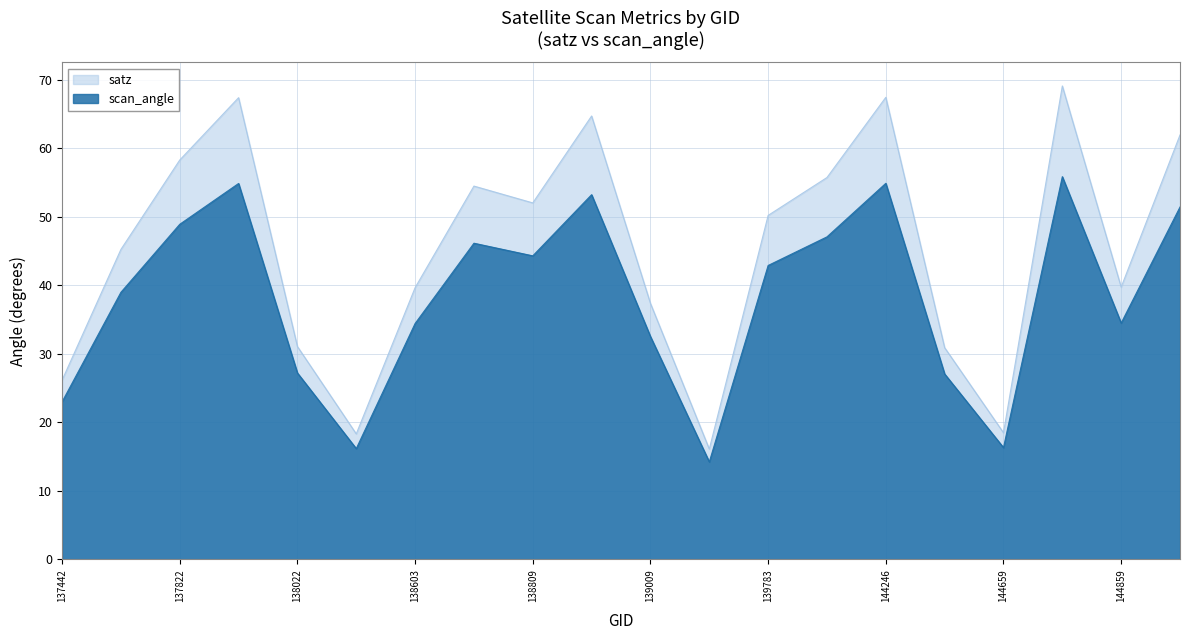

At which category does satz reach its first local valley?

138408